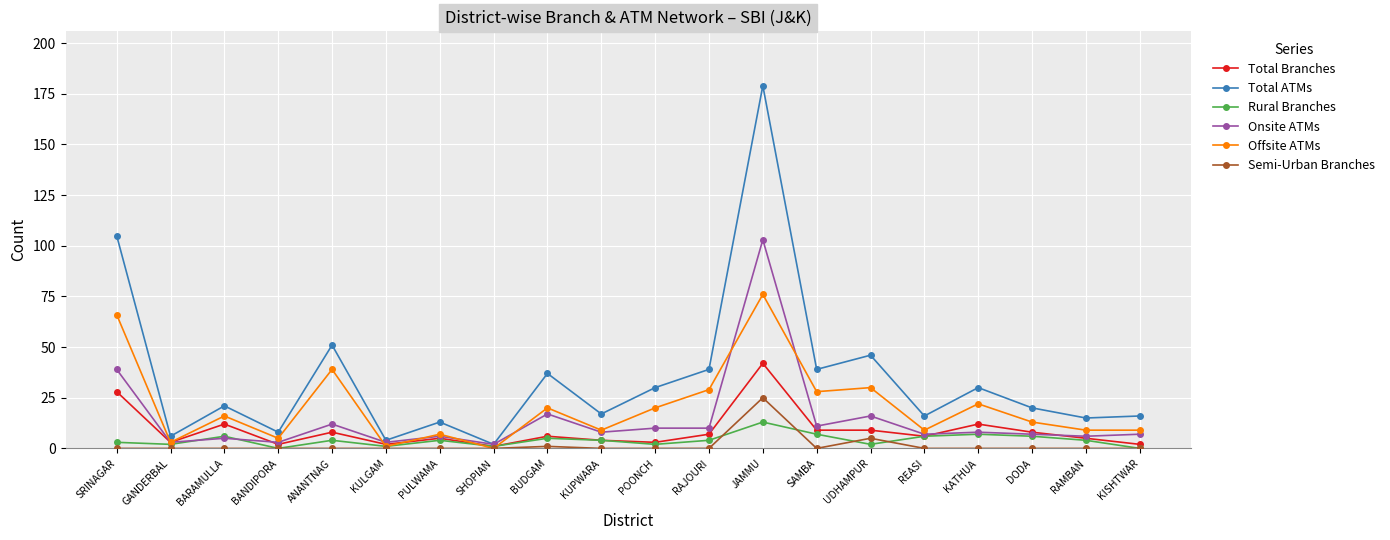

Is the value of Rural Branches at RAJOURI greater than the value of Offsite ATMs at KUPWARA?

No